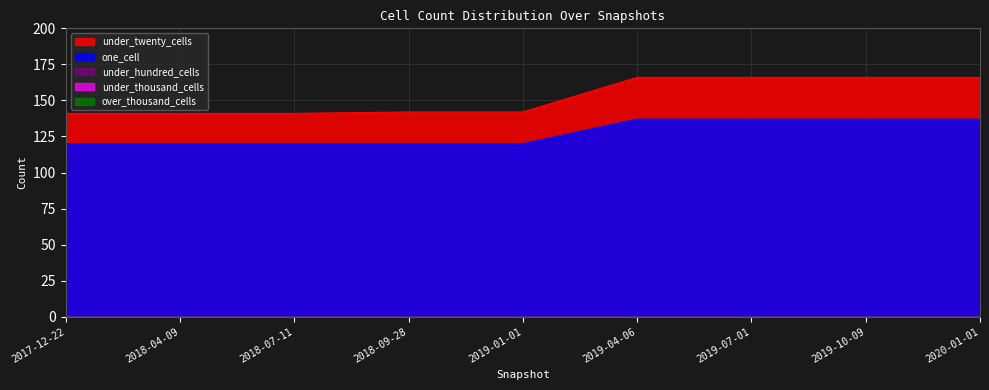

True or false: one_cell and under_thousand_cells cross at least once.

False